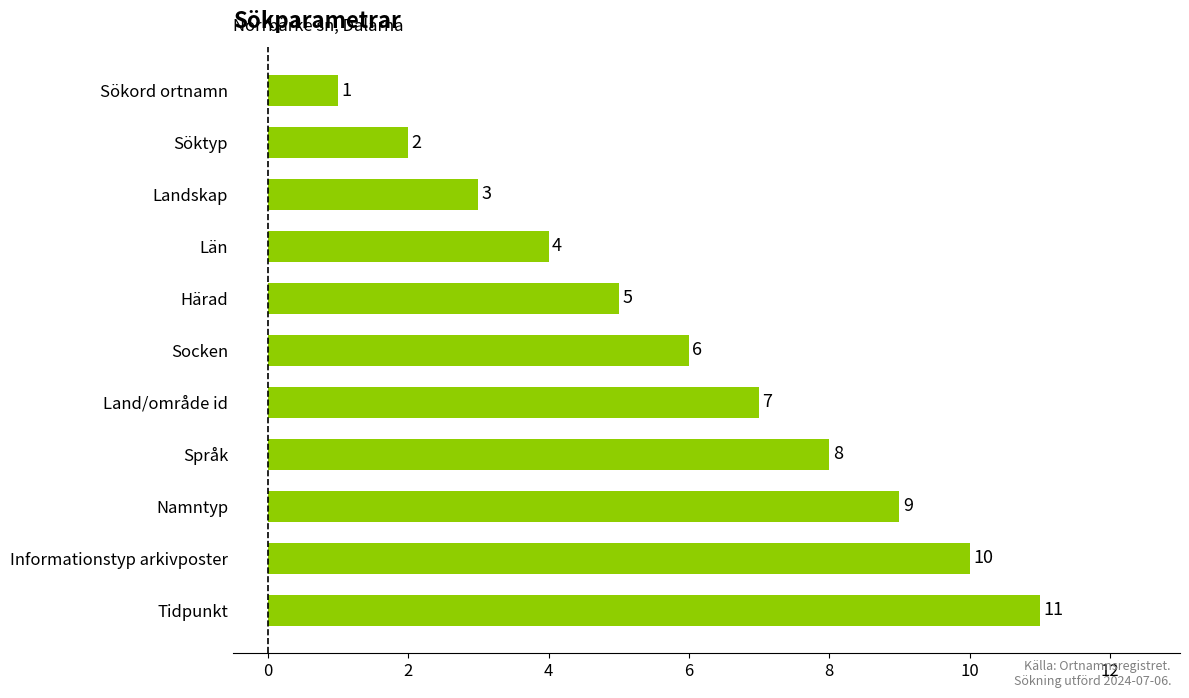

Which has a higher value, Land/område id or Landskap?

Land/område id